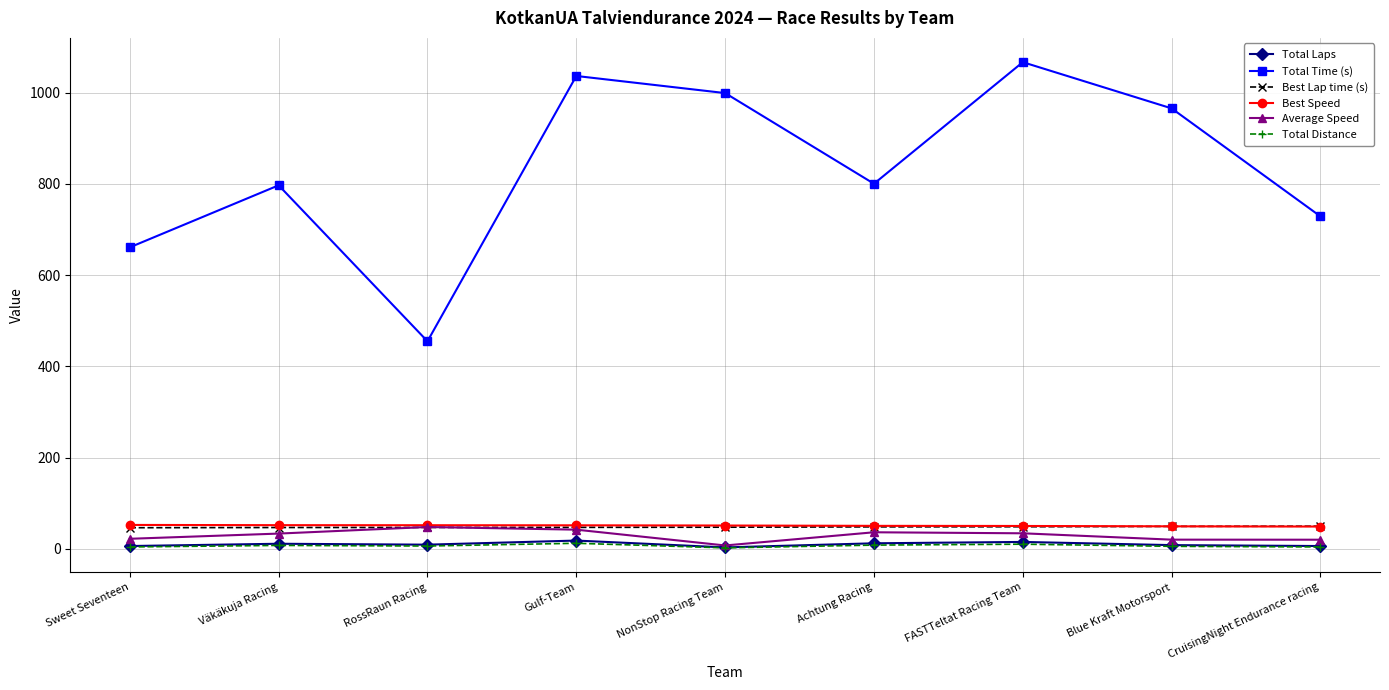

How many interior local peaks does the Average Speed series have?

2